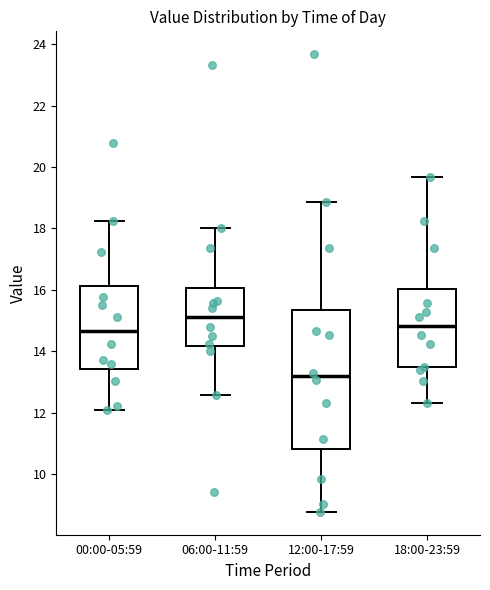

Comparing the boxes themselves (not the whiskers), which one is the tallest?

12:00-17:59